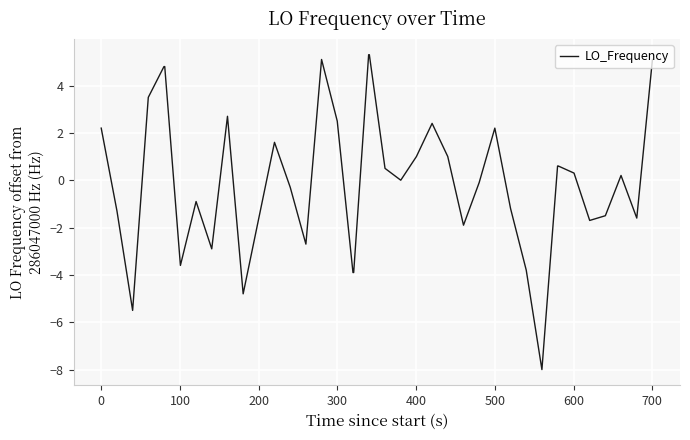

Is this an area chart (filled region under the line)?

No